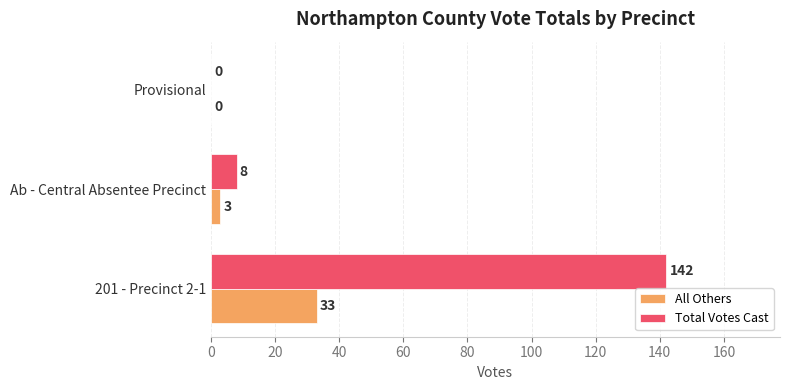

How many positive values does the All Others series have?

2